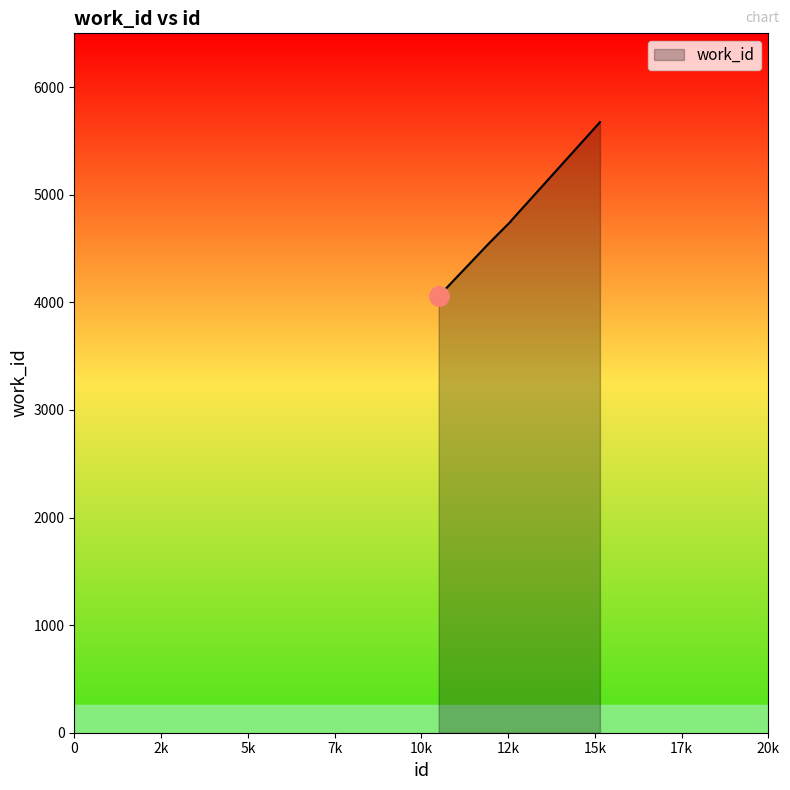

What is the difference between the maximum and minimum values?

1619